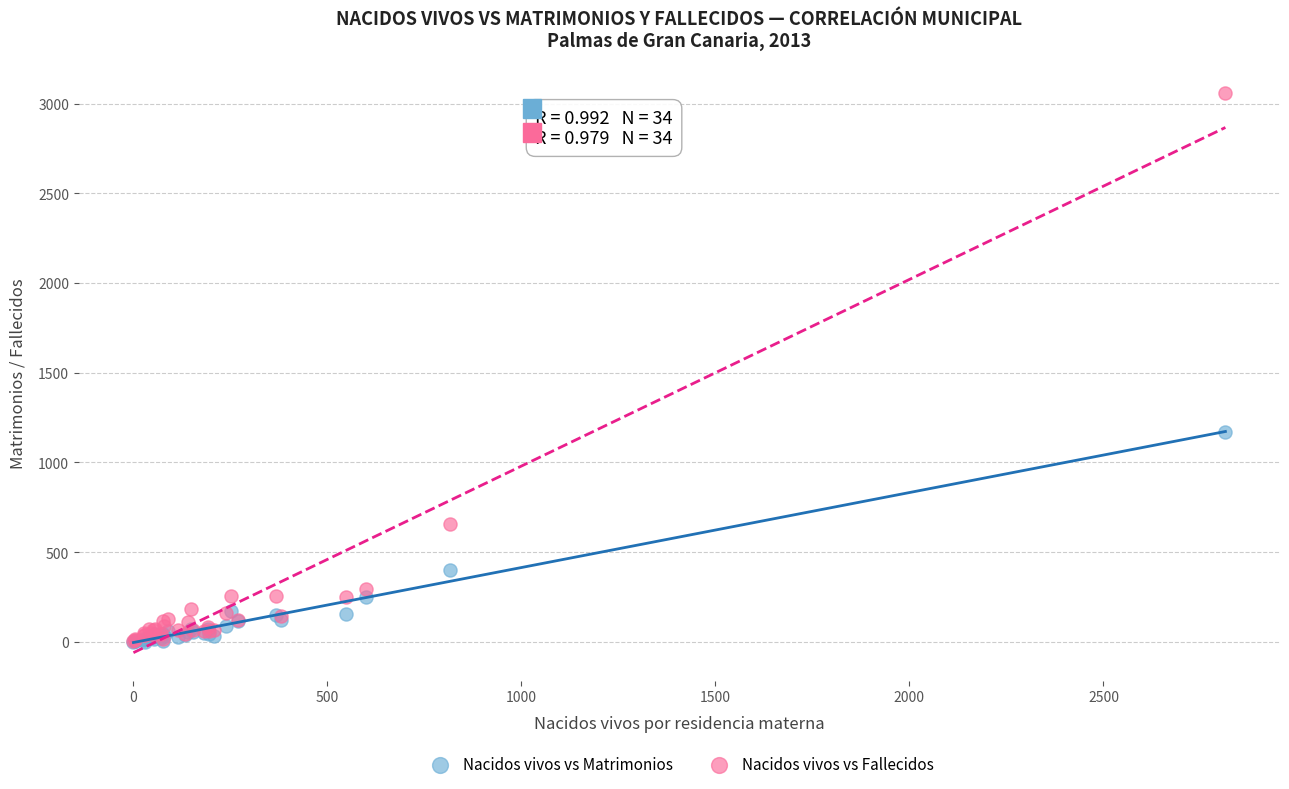

In the Nacidos vivos vs Fallecidos series, what Y value is closest to 1531?

659